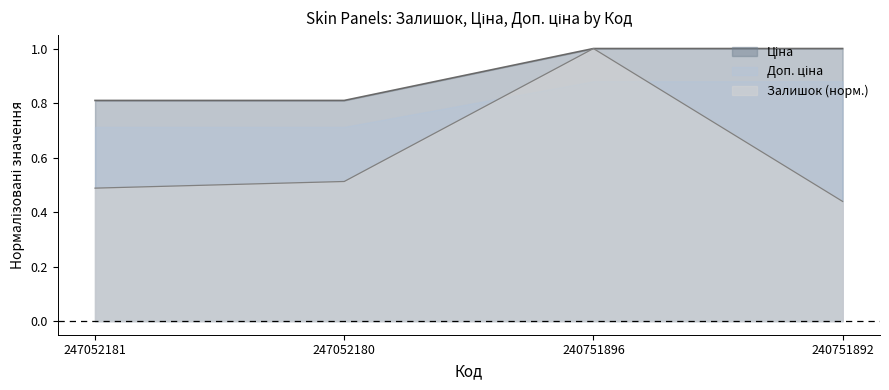

Read the Залишок value at 240751892.

0.4